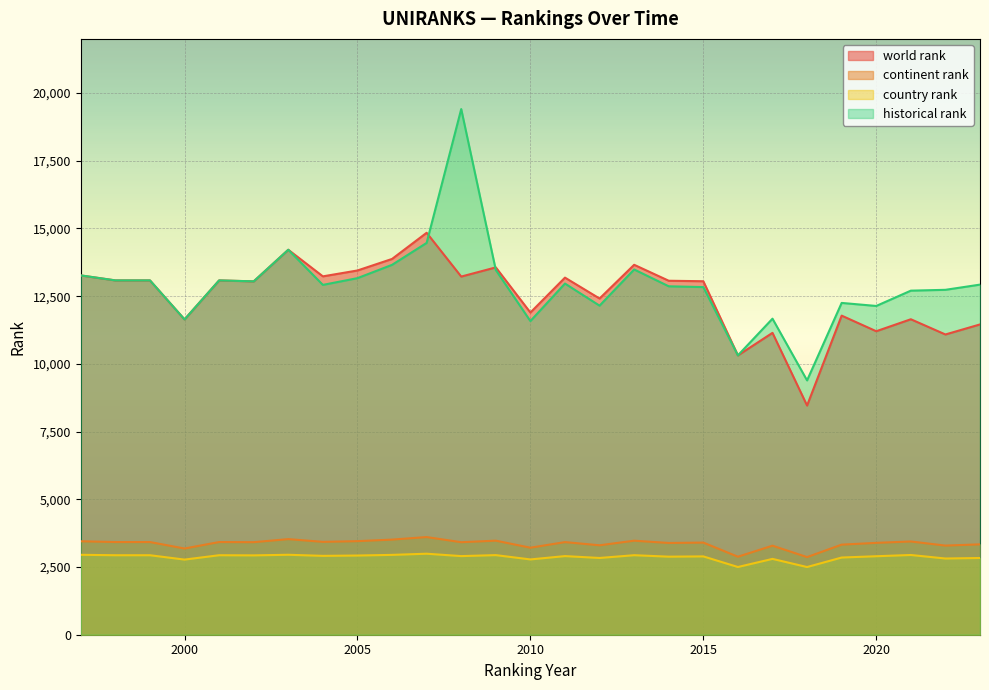

What is the average value of the continent rank series?

3361